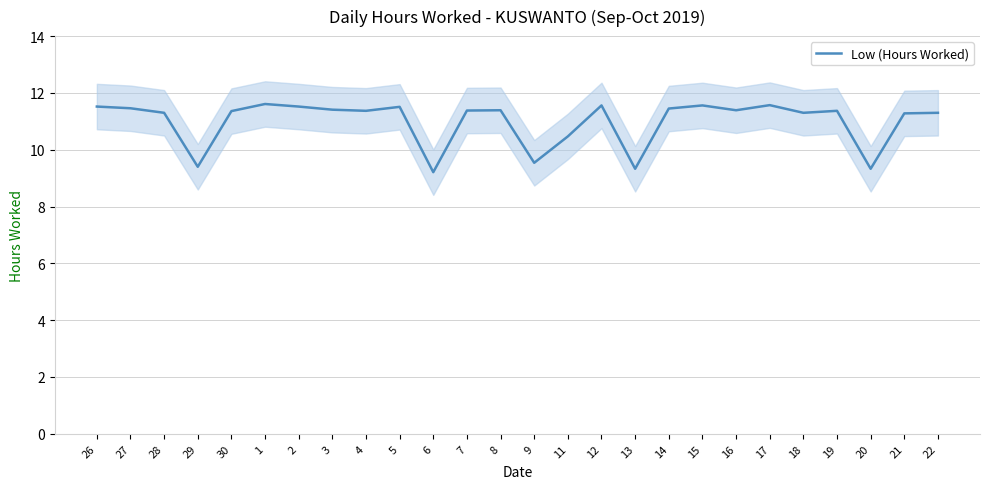

Is it true that the value at 17 is 4.4?

False